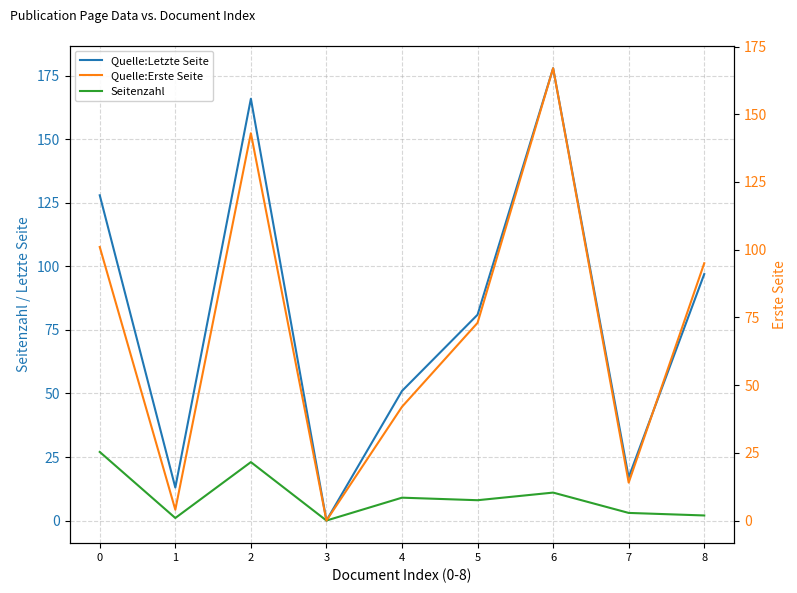

What is the value of the Seitenzahl point at the 2nd from the left?

1